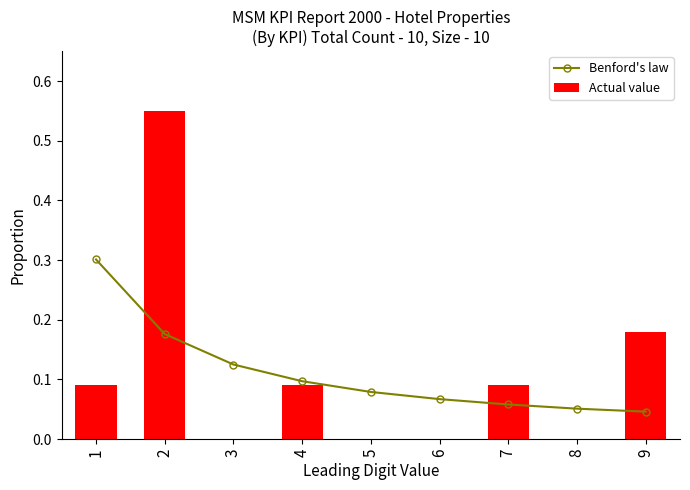

Reading left to right, extract all data points from this chart.

Benford's law: 0.3	0.2	0.1	0.1	0.1	0.1	0.1	0.1	0.0
Actual value: 0.1	0.6	0.0	0.1	0.0	0.0	0.1	0.0	0.2